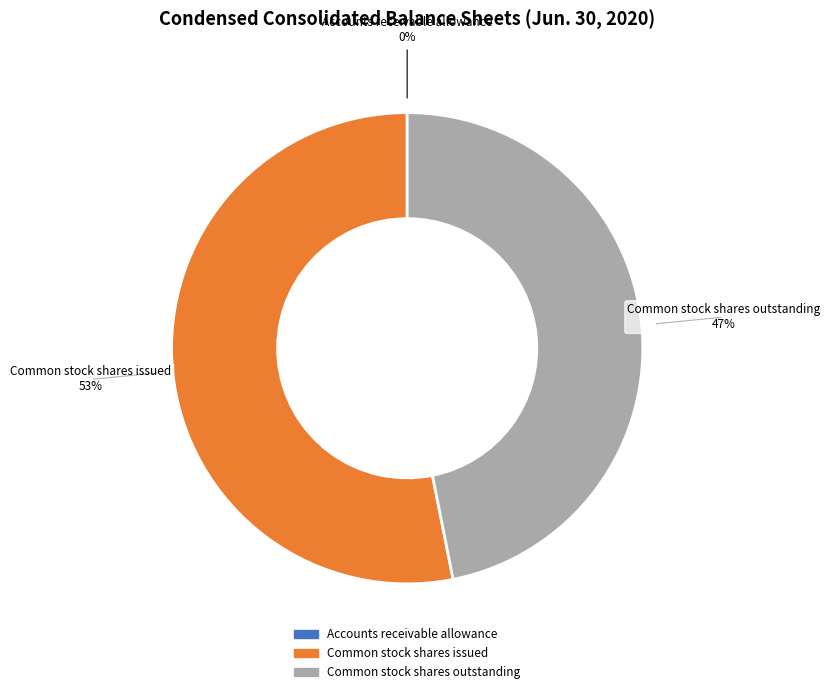

Do Common stock shares outstanding and Common stock shares issued together represent more than half of the pie?

Yes